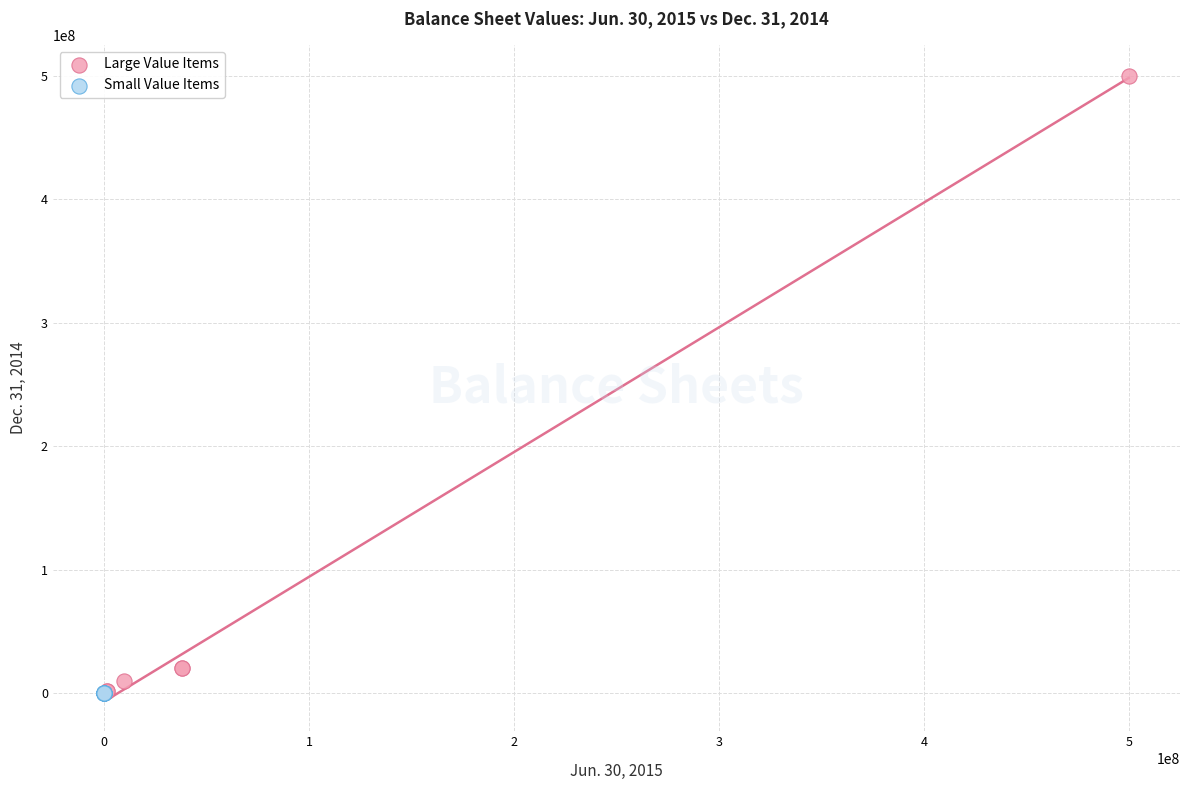

Which series contains the highest Y value?

Large Value Items